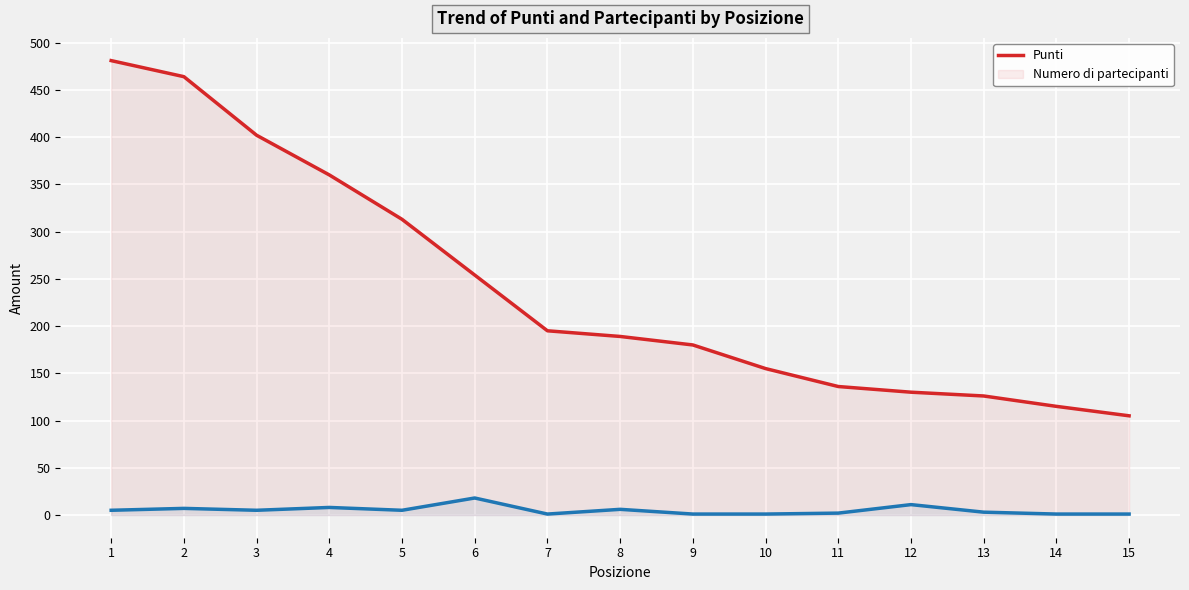

At how many categories does at least one series exceed 298?

5